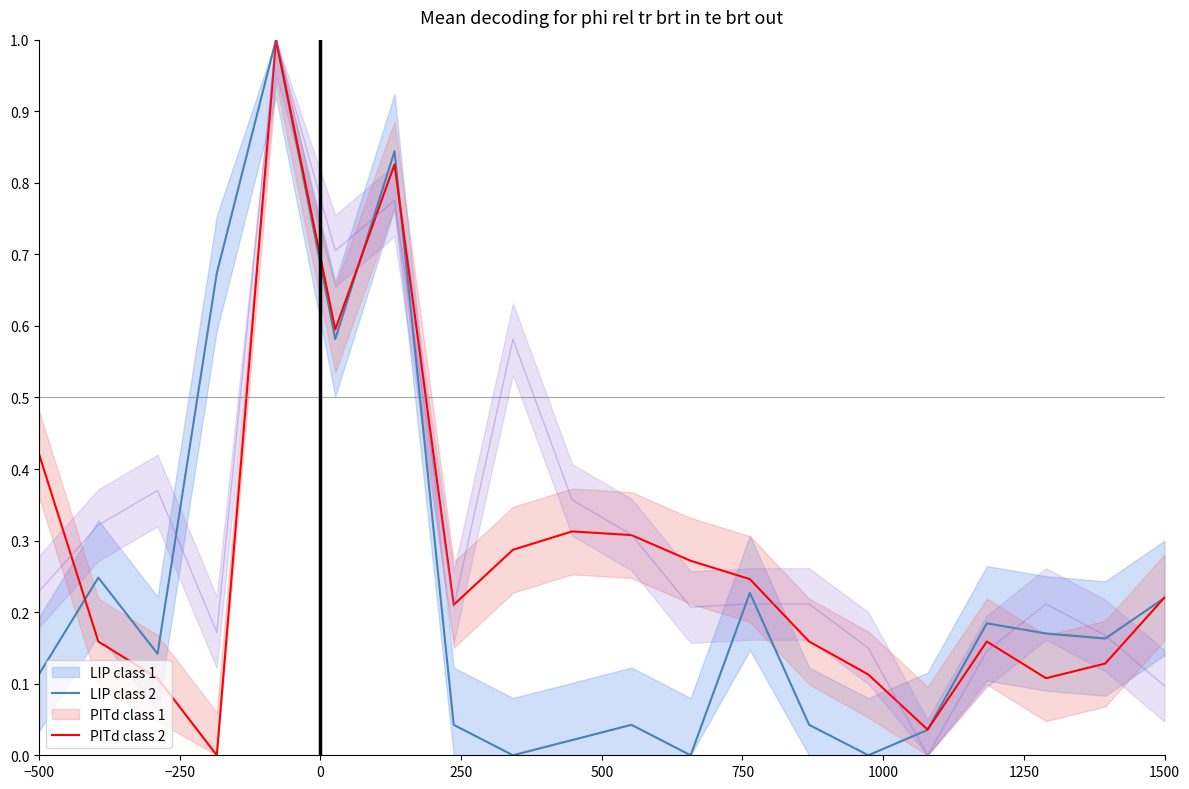

Does the chart have visible grid lines?

No